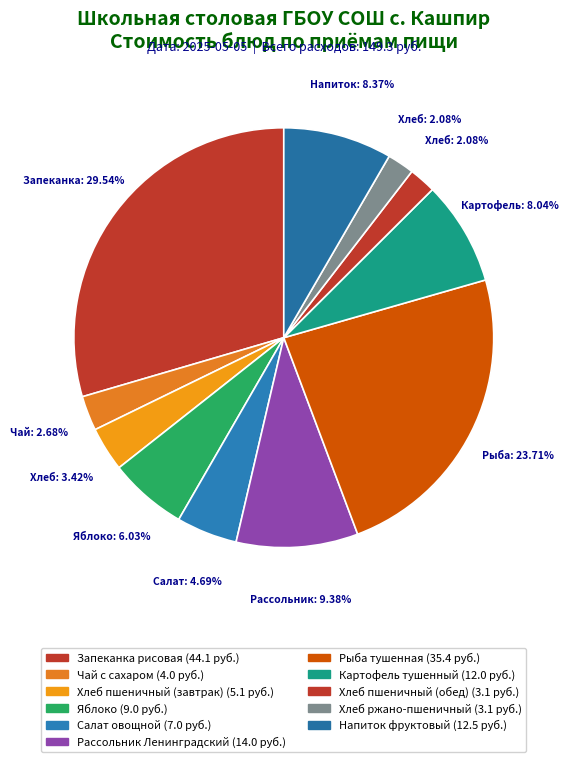

Count the number of slices in the pie.

11